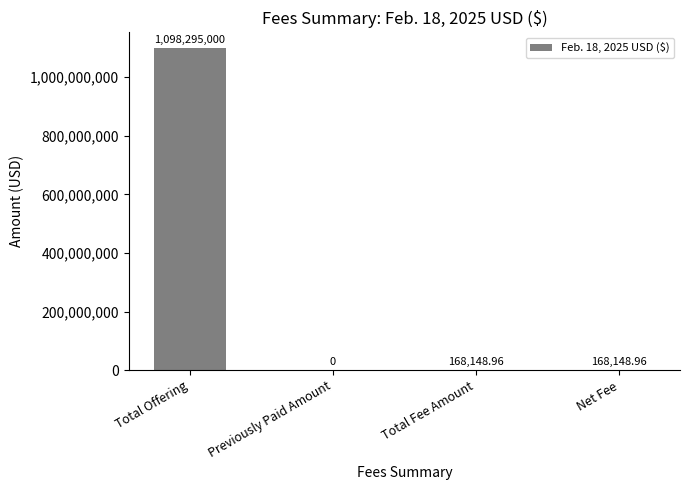

The chart shows a value of 168149.0 at Net Fee. True or false?

True